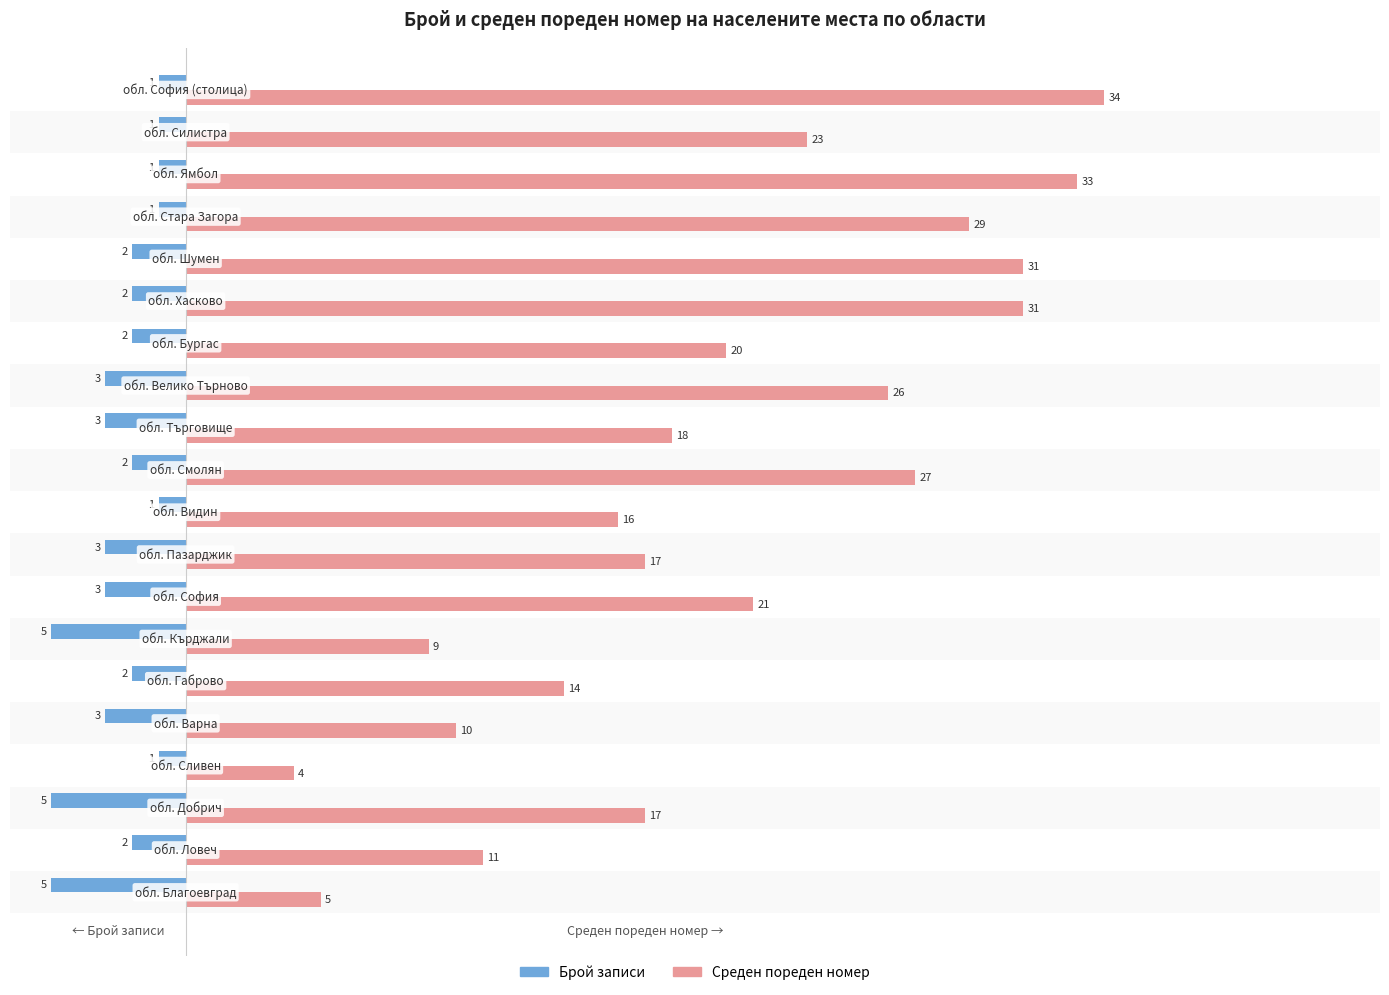

What is the greatest value displayed?

34